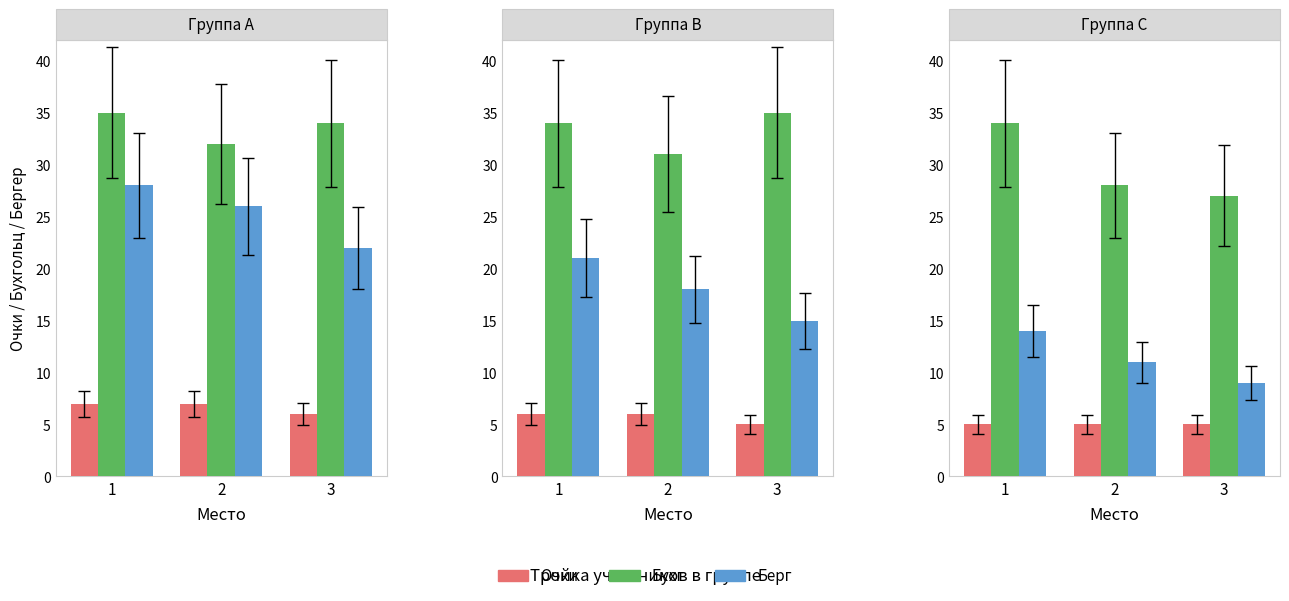

Rank the series by their maximum value, from highest to lowest.

Бухг, Берг, Очки